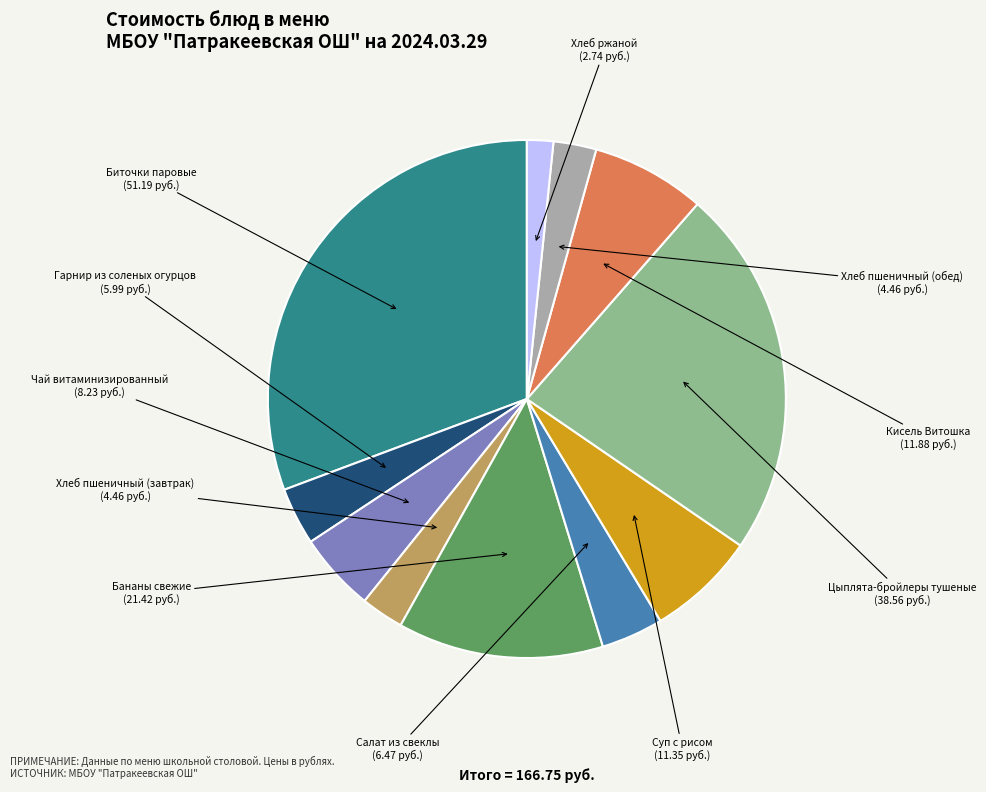

Does any single category account for the majority?

No